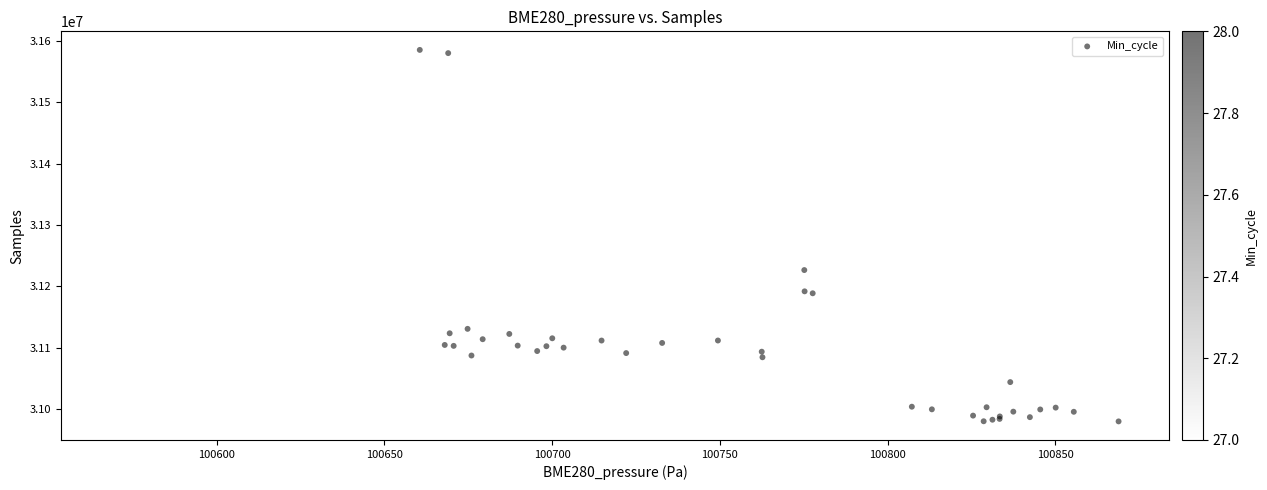

What Y value in the scatter plot is closest to 31282633?

31226589